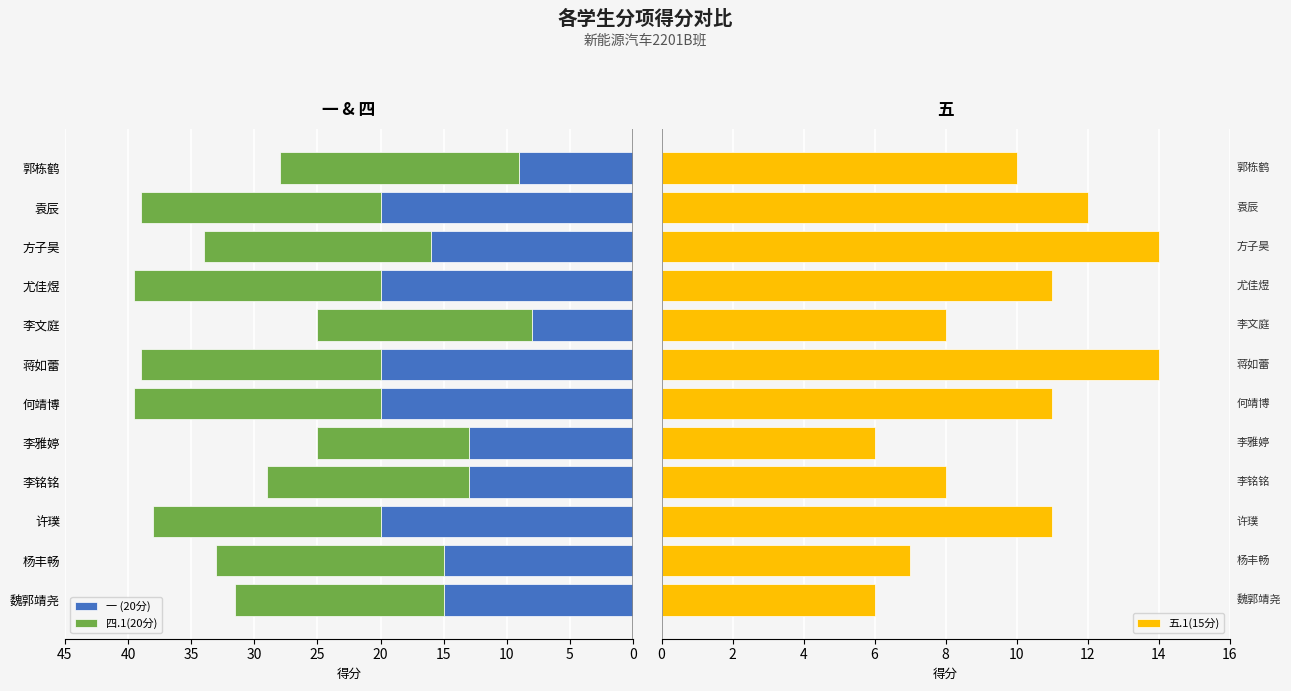

The 一 (20分) series shows 8.0 at 李铭铭. True or false?

False